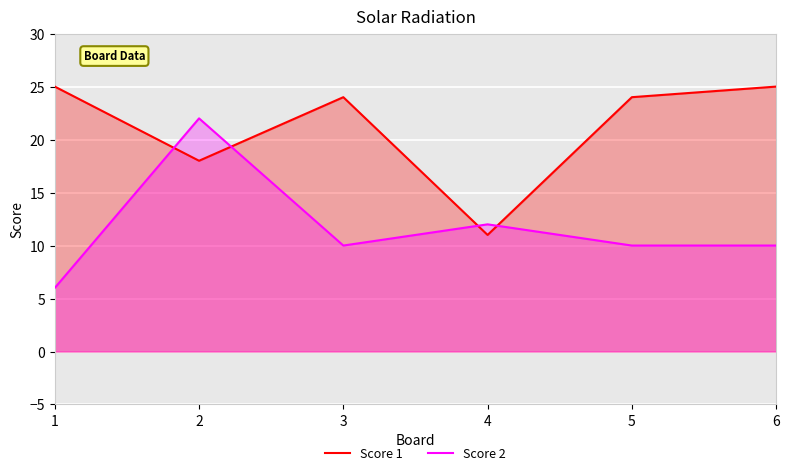

How many categories are shown in the chart?

6